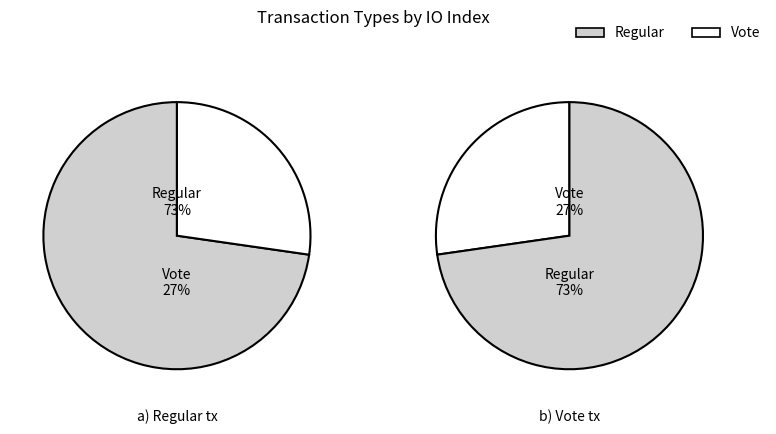

Approximately how many times larger is the value at Regular compared to Vote?

2.7